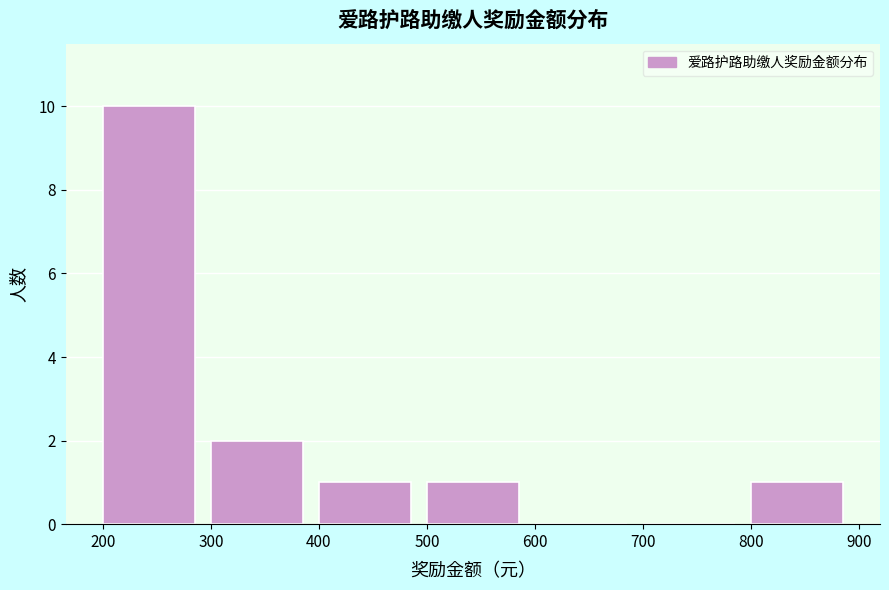

Reading left to right, transcribe this chart: for each bar, give the range it covers on the x-axis and its height. The values are not printed on the chart, so give them approximately, as read against the axis.

200 to 300: 10
300 to 400: 2
400 to 500: 1
500 to 600: 1
600 to 700: 0
700 to 800: 0
800 to 900: 1